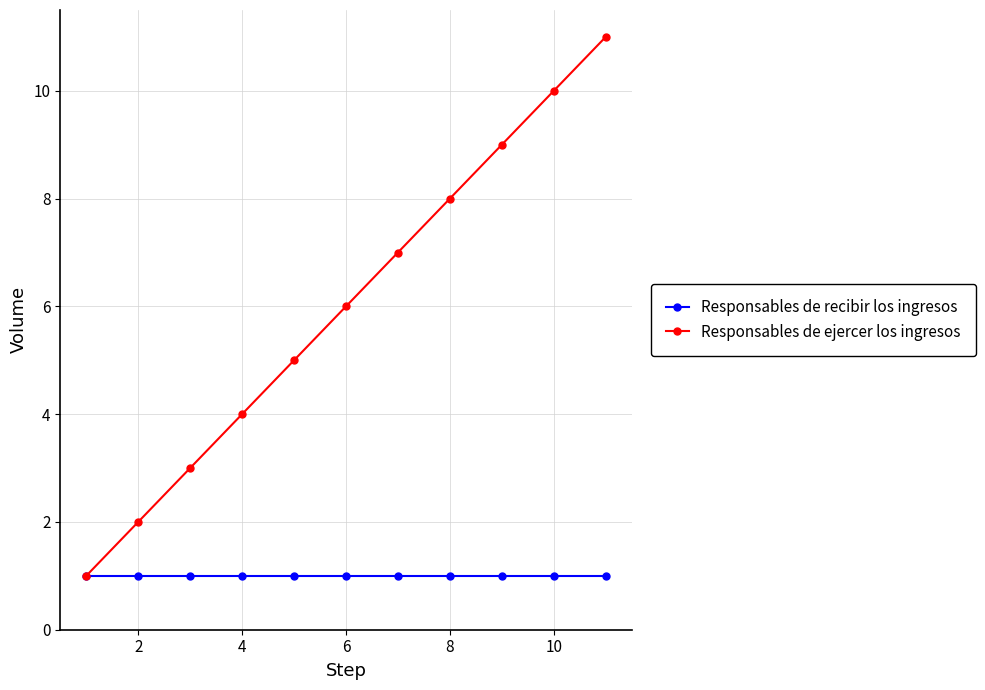

What is the maximum value for Responsables de ejercer los ingresos?

11